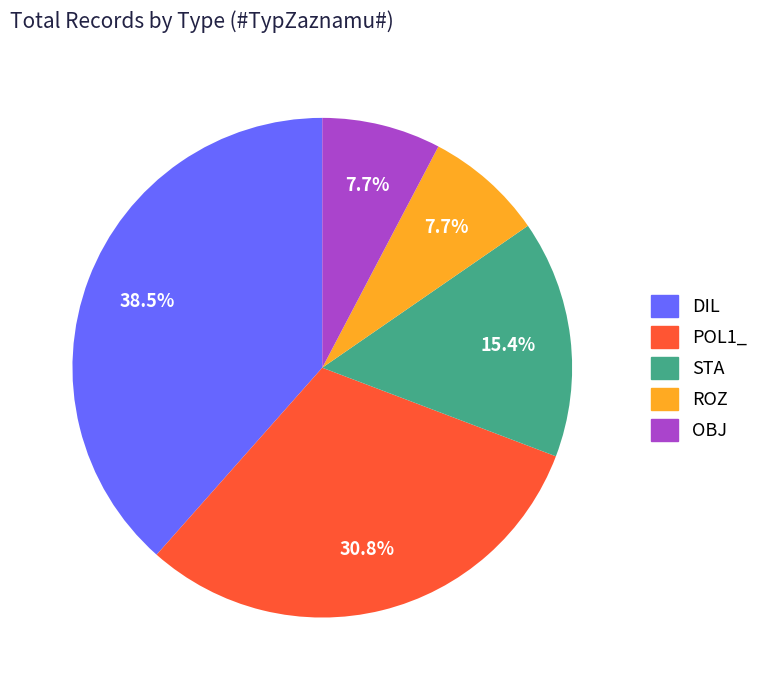

What is the largest slice in the pie chart?

DIL